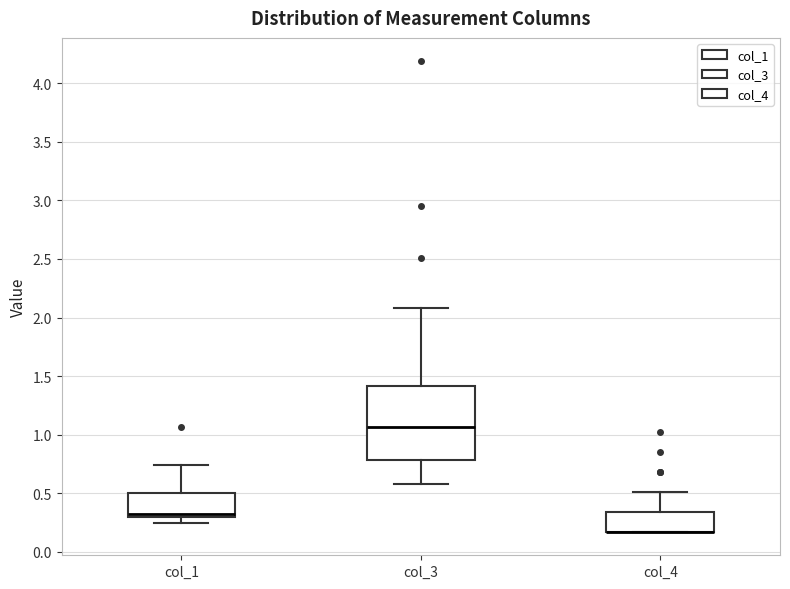

Where is the lower edge of the box for col_4 on the y-axis? The values are not printed on the chart, so give them approximately, as read against the axis.

0.15